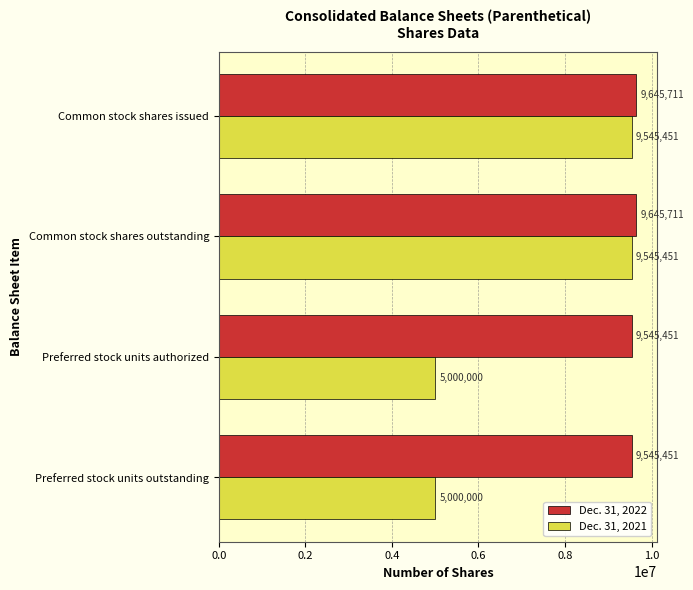

List the series in order of their overall mean, highest first.

Dec. 31, 2022, Dec. 31, 2021